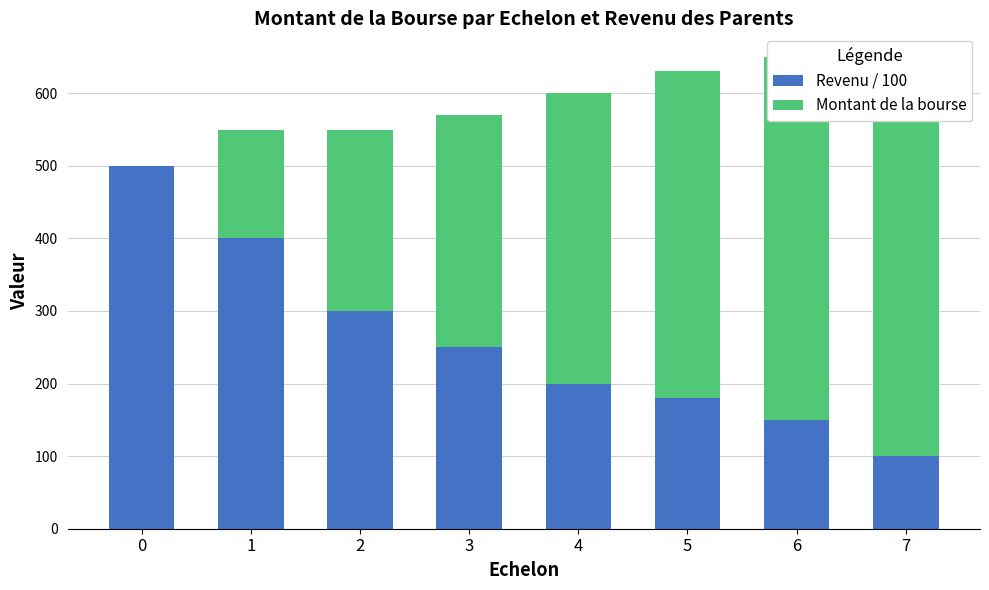

What is the difference between the maximum and minimum values in the Revenu / 100 series?

400